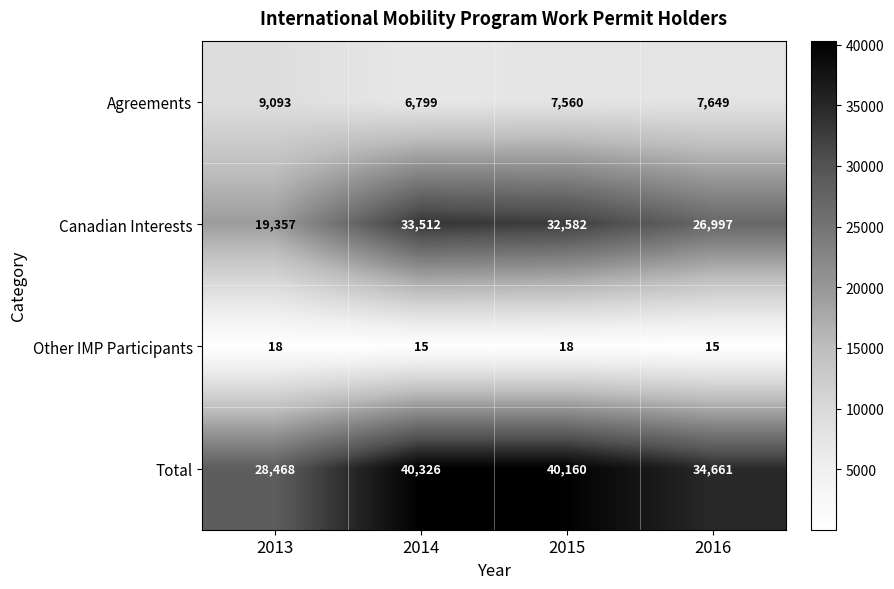

What is the difference between the maximum and minimum values in the Other IMP Participants series?

3